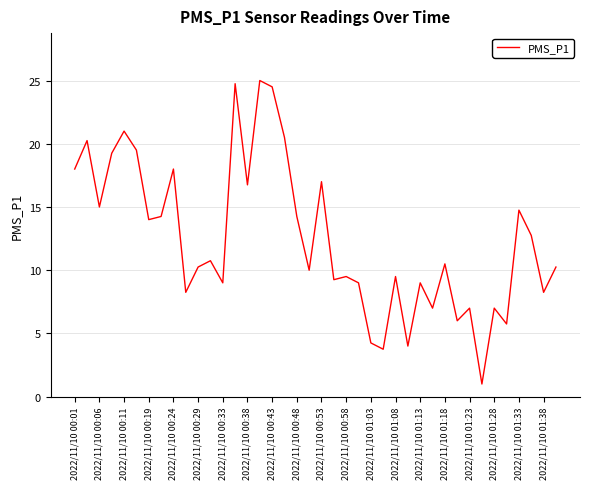

What is the minimum value shown in the chart?

1.0